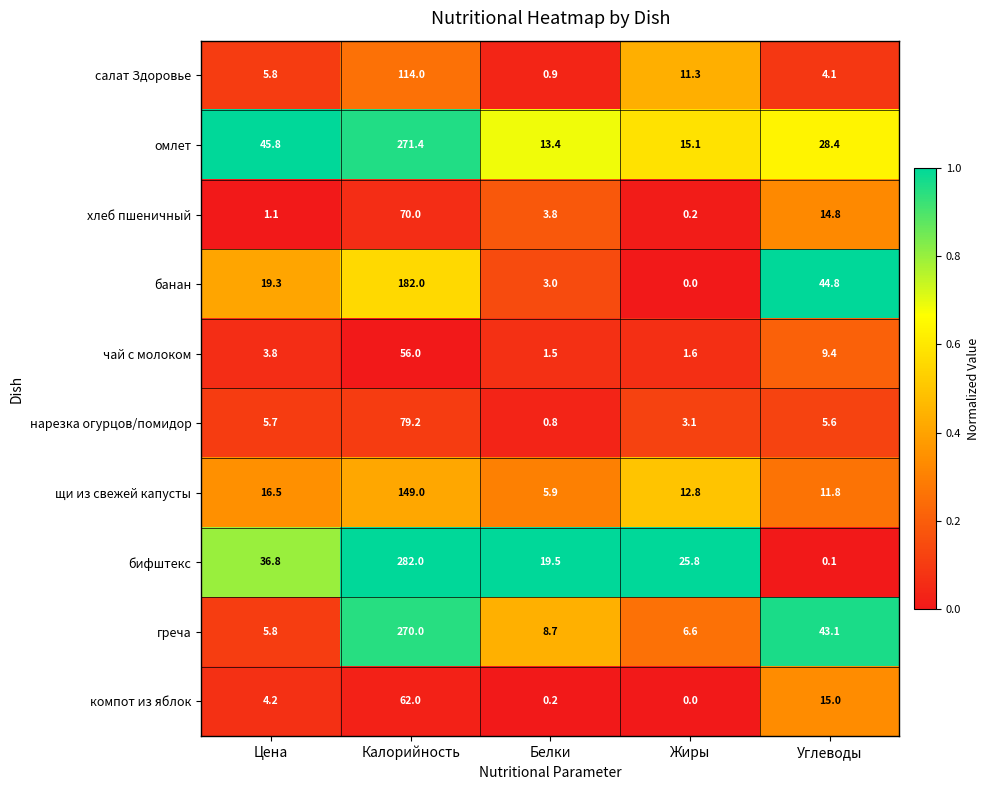

What is the greatest value displayed?

282.0